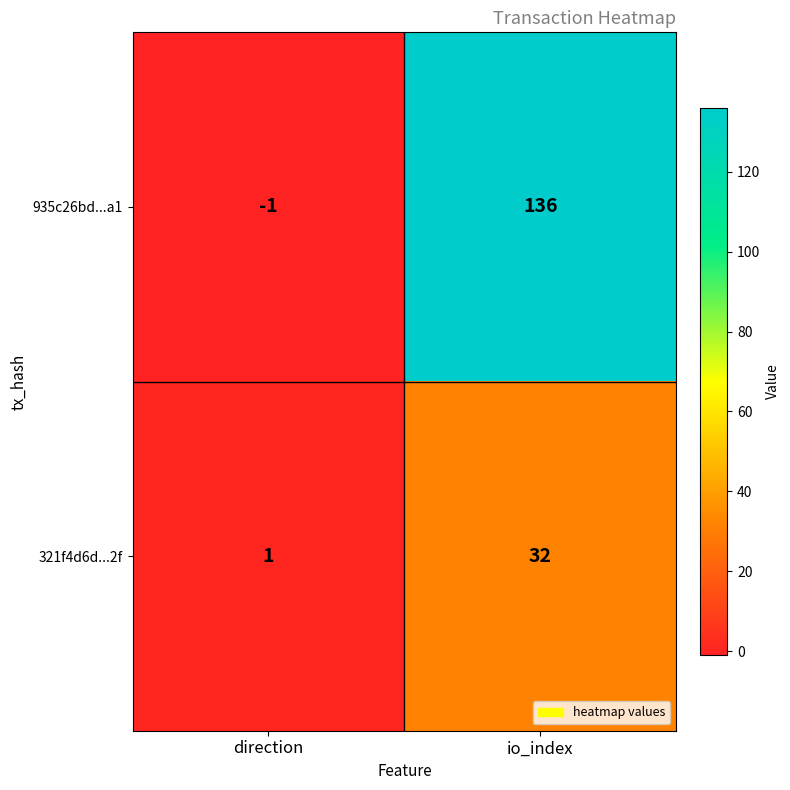

Which series has the widest spread of values?

935c26bd...a1